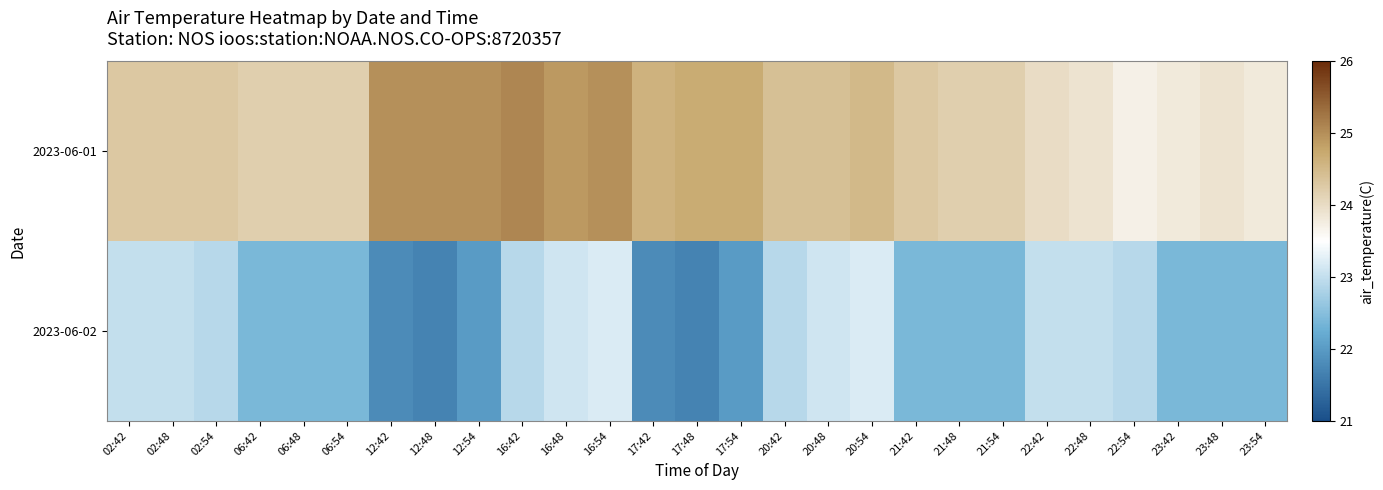

At how many categories does at least one series exceed 24?

21